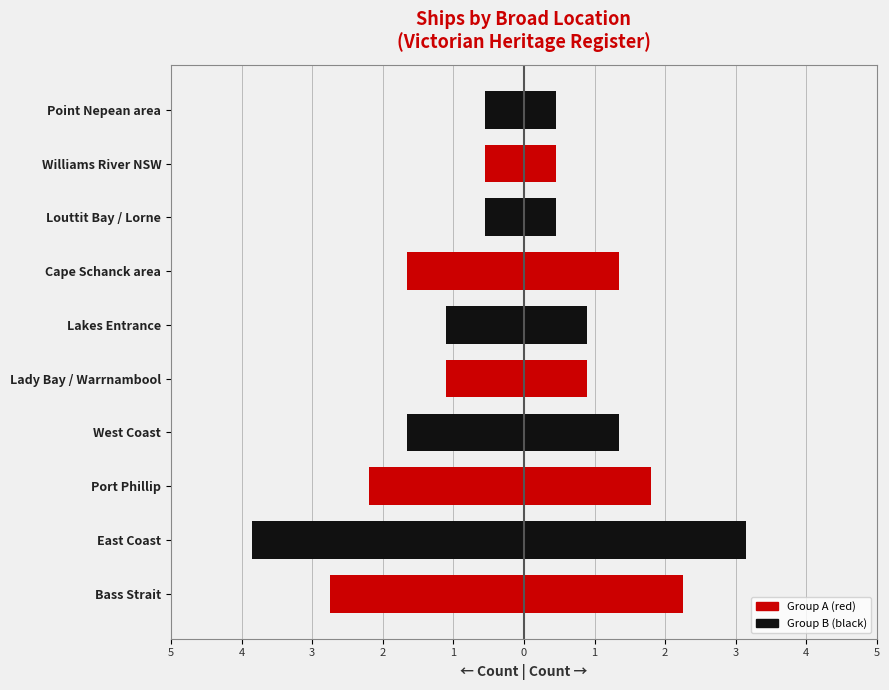

The value of Right side at Bass Strait is 2.2. True or false?

True